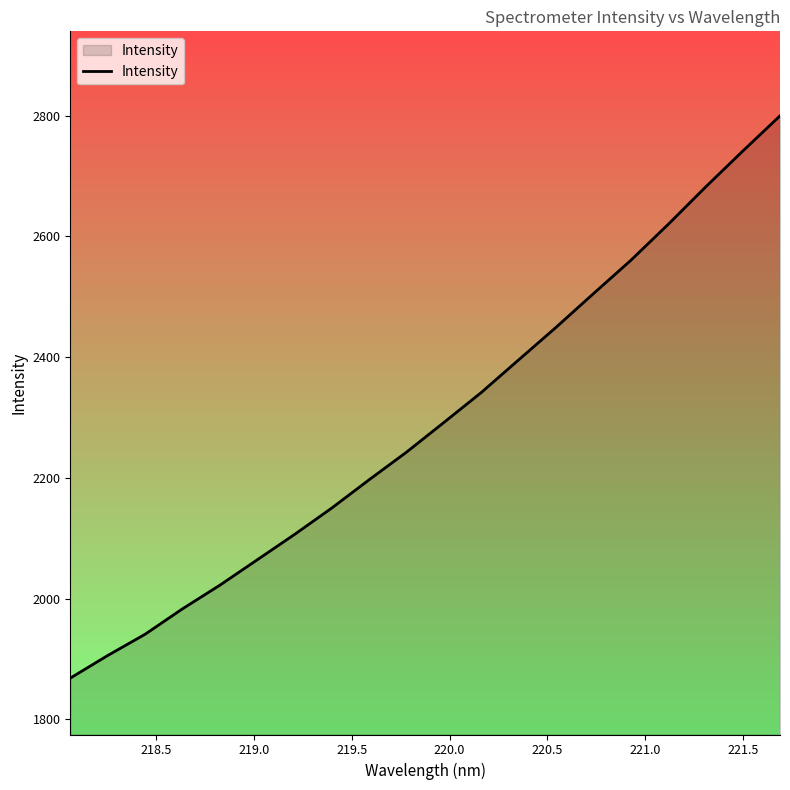

What is the minimum value shown in the chart?

1868.1